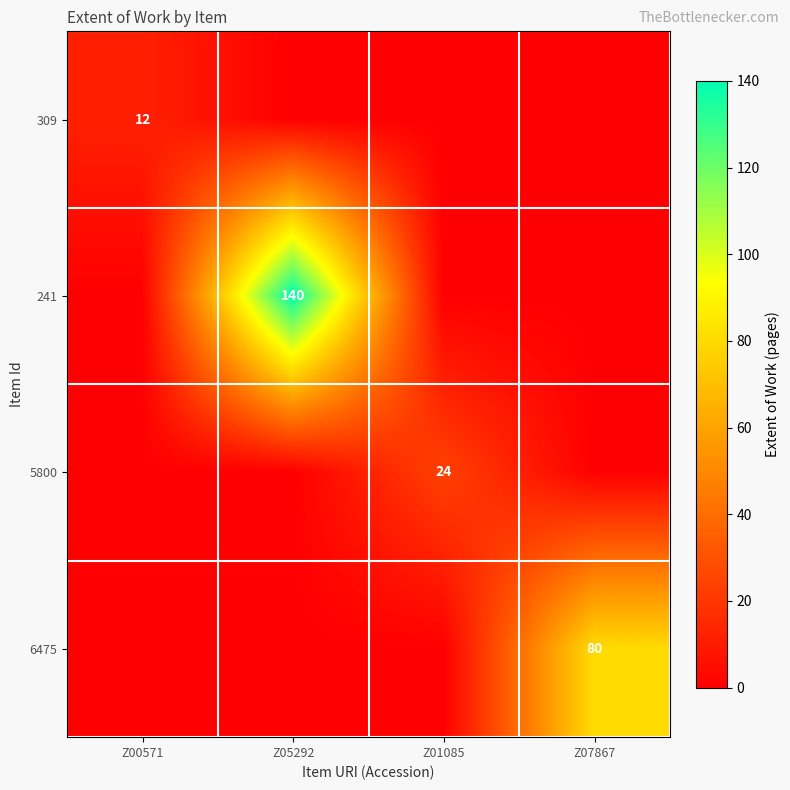

Which label corresponds to the largest value in the chart?

Z05292